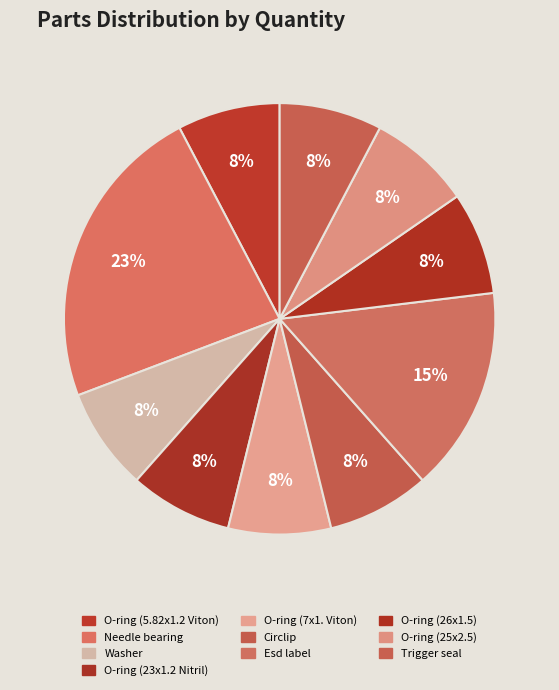

How many segments does this pie chart have?

10